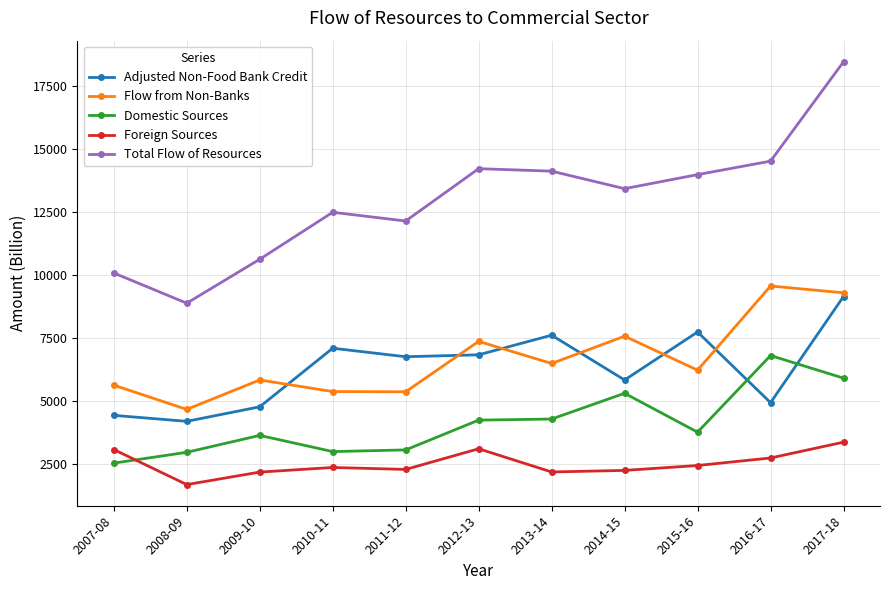

In Flow from Non-Banks, how many points are lower than both neighbors (excluding endpoints)?

4